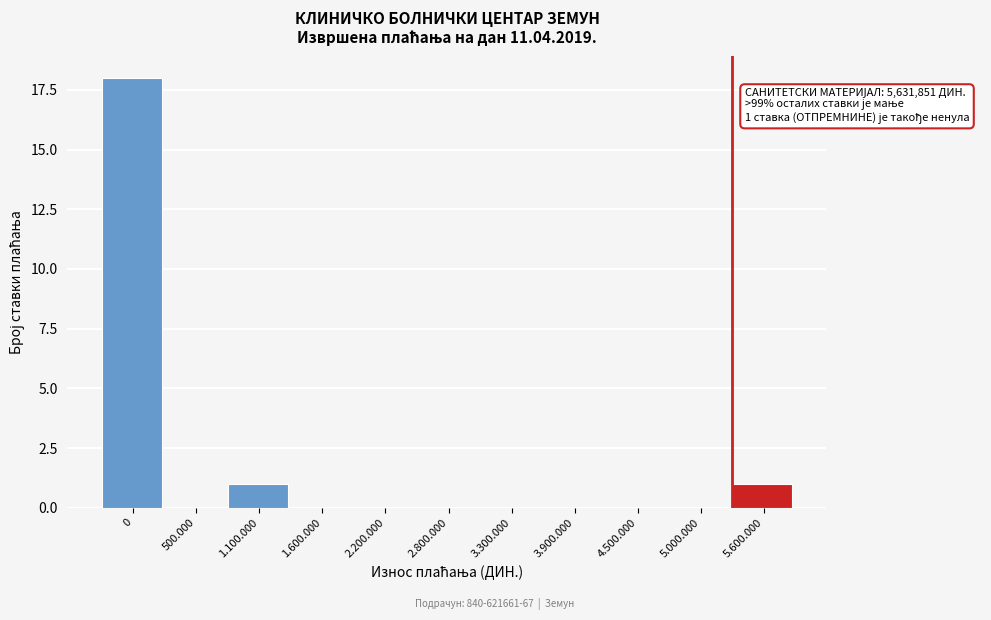

Reading left to right, transcribe all the data shown in this chart.

0=18	500.000=0	1.100.000=1	1.600.000=0	2.200.000=0	2.800.000=0	3.300.000=0	3.900.000=0	4.500.000=0	5.000.000=0	5.600.000=1